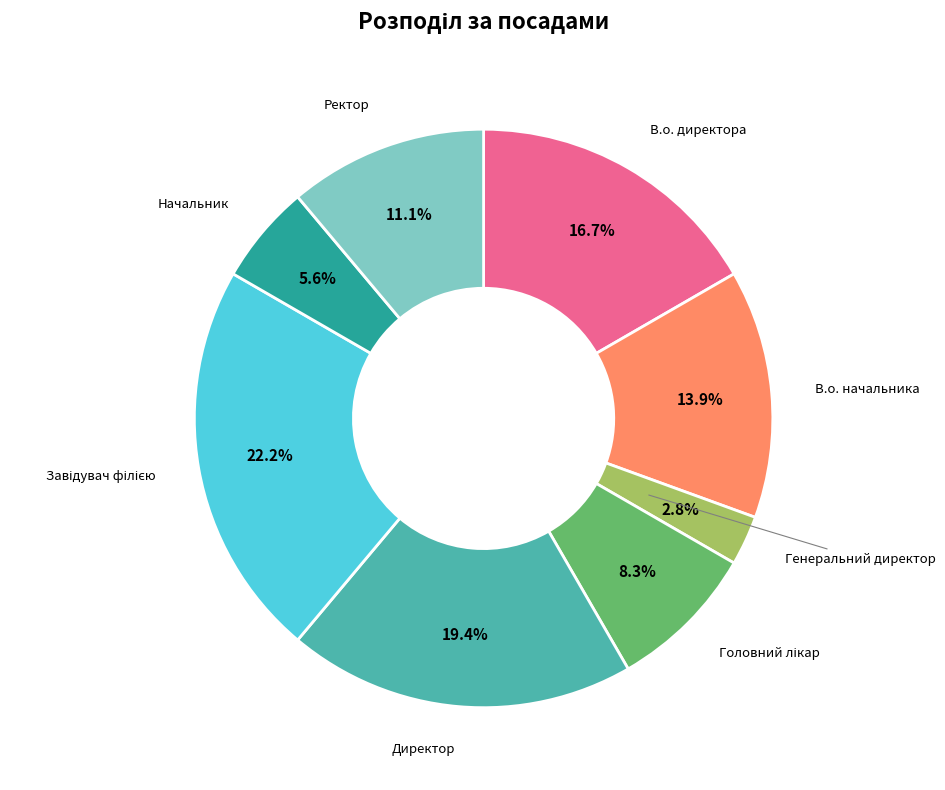

Between В.о. начальника and Генеральний директор, which is larger?

В.о. начальника